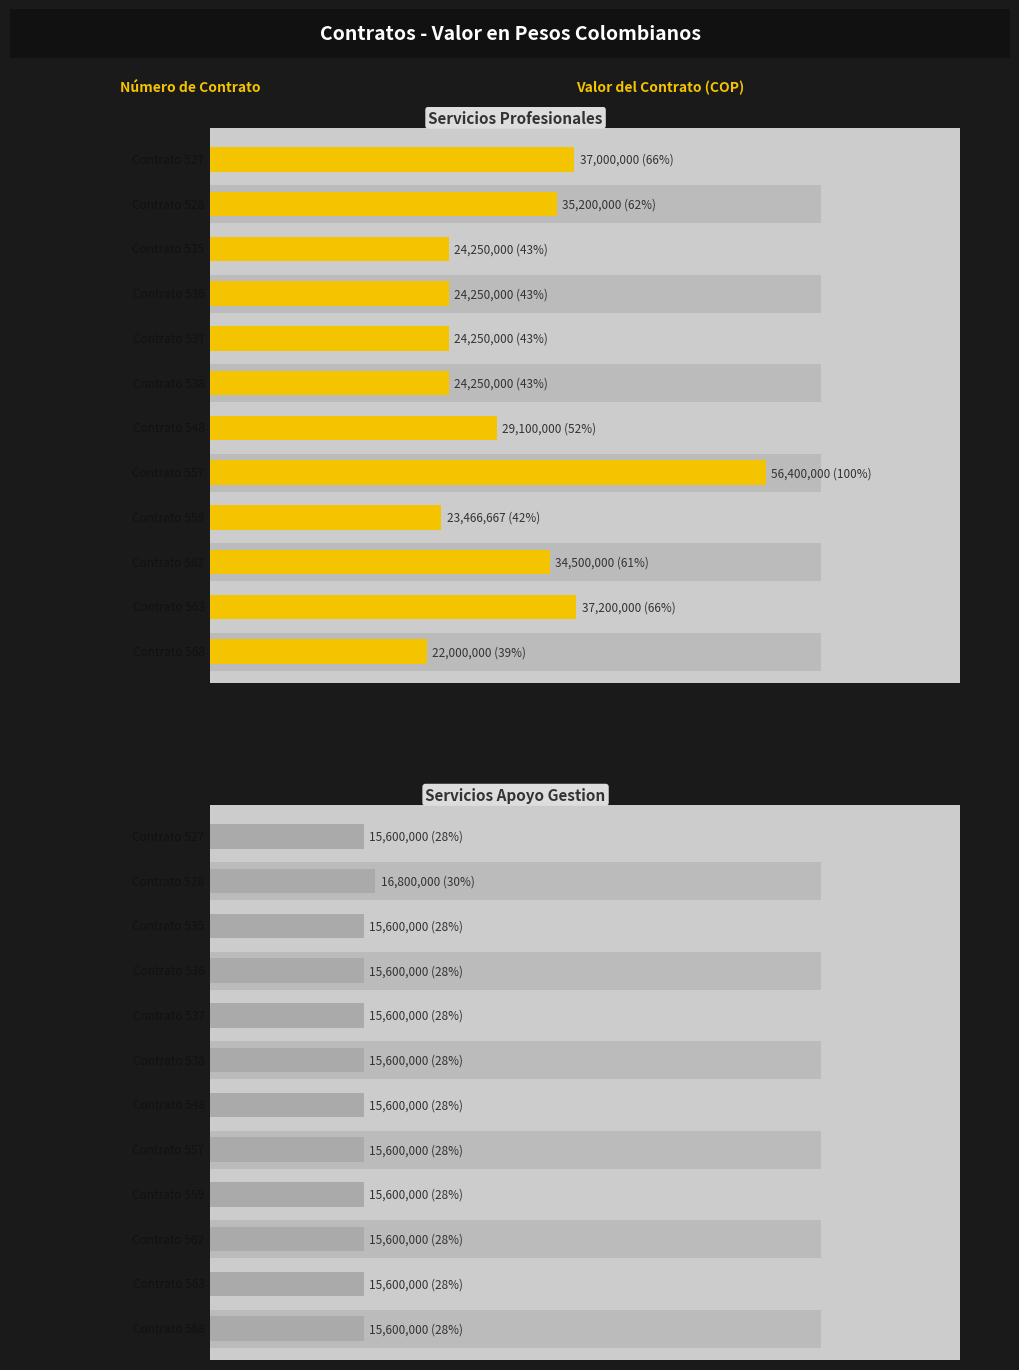

What is the total value across all series at 1?

52000000